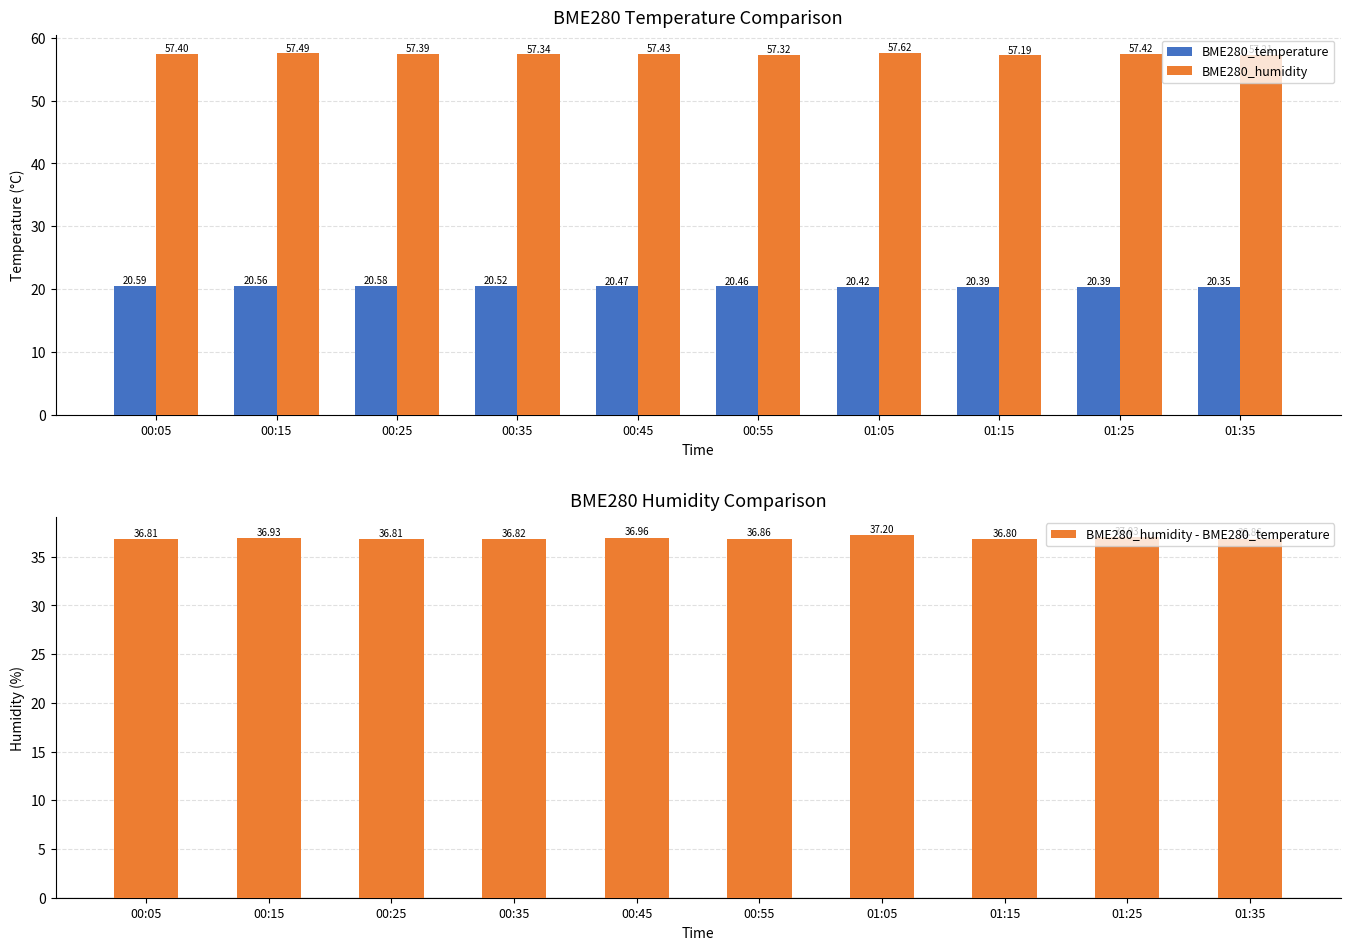

How many bars are there in each group?

3